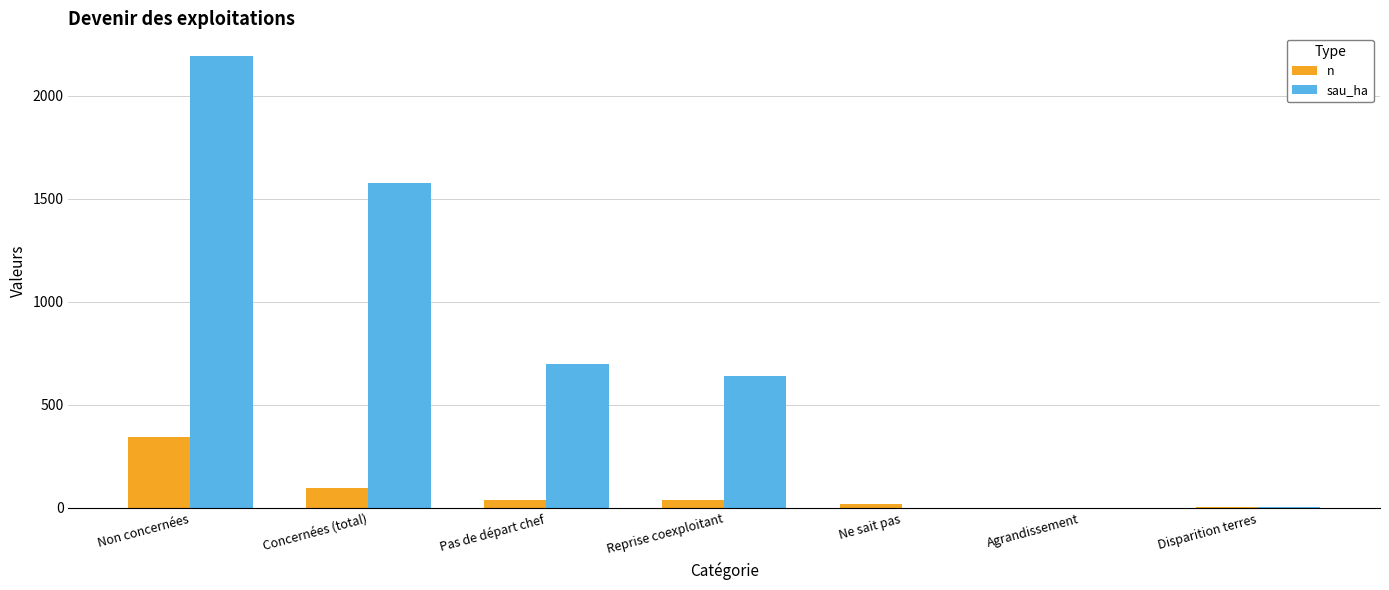

How many groups of bars are there?

7